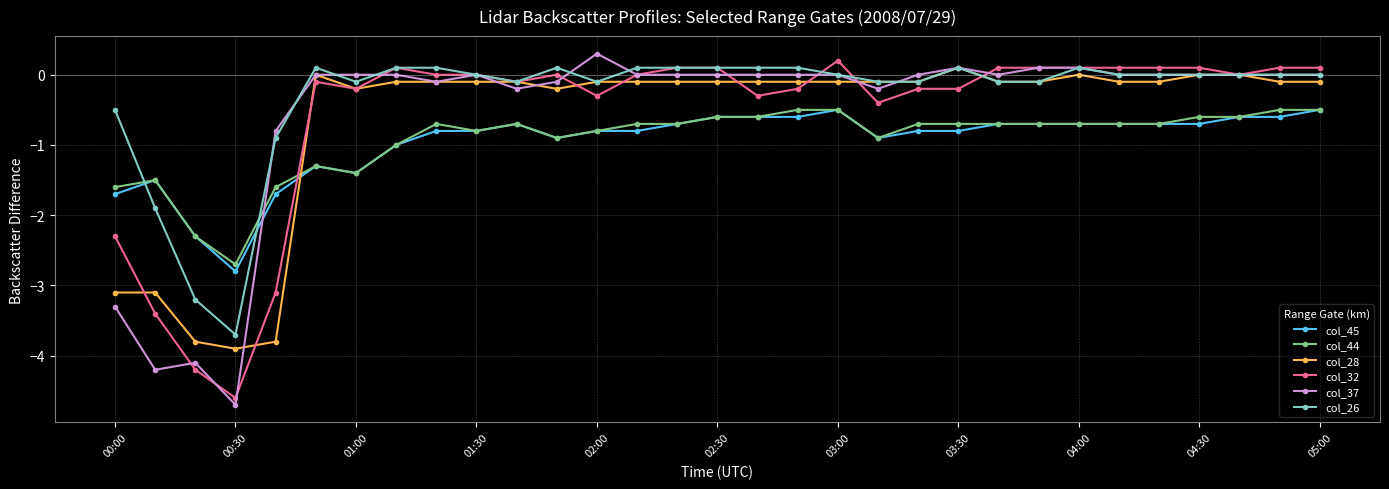

How many times do col_28 and col_44 cross each other?

1